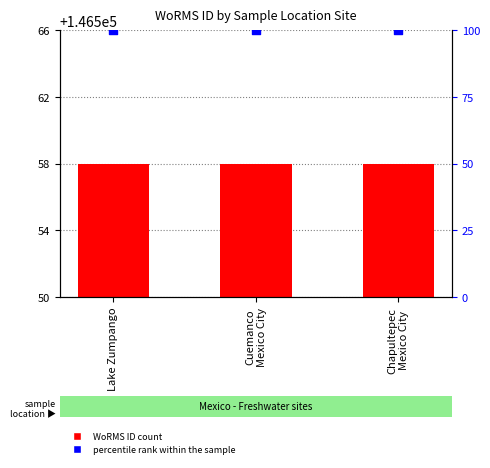

What is the total value across all series at Cuemanco
Mexico City?

146658